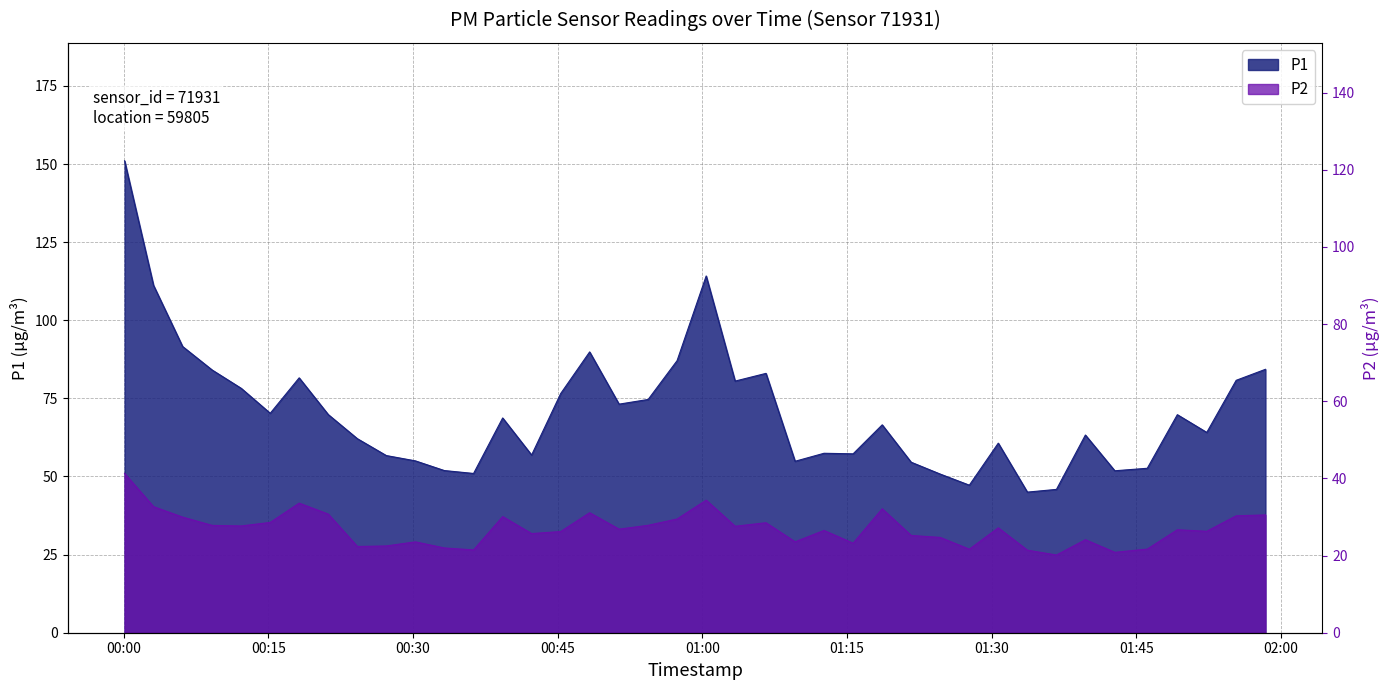

At which label does P1 reach its peak?

2022-12-24T00:00:06